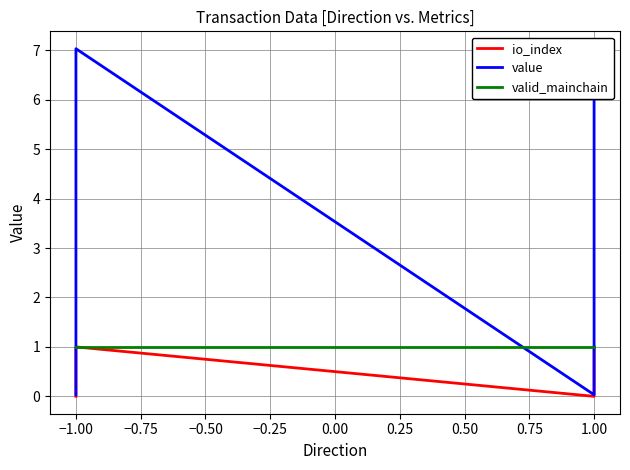

At how many categories does at least one series exceed 4?

2